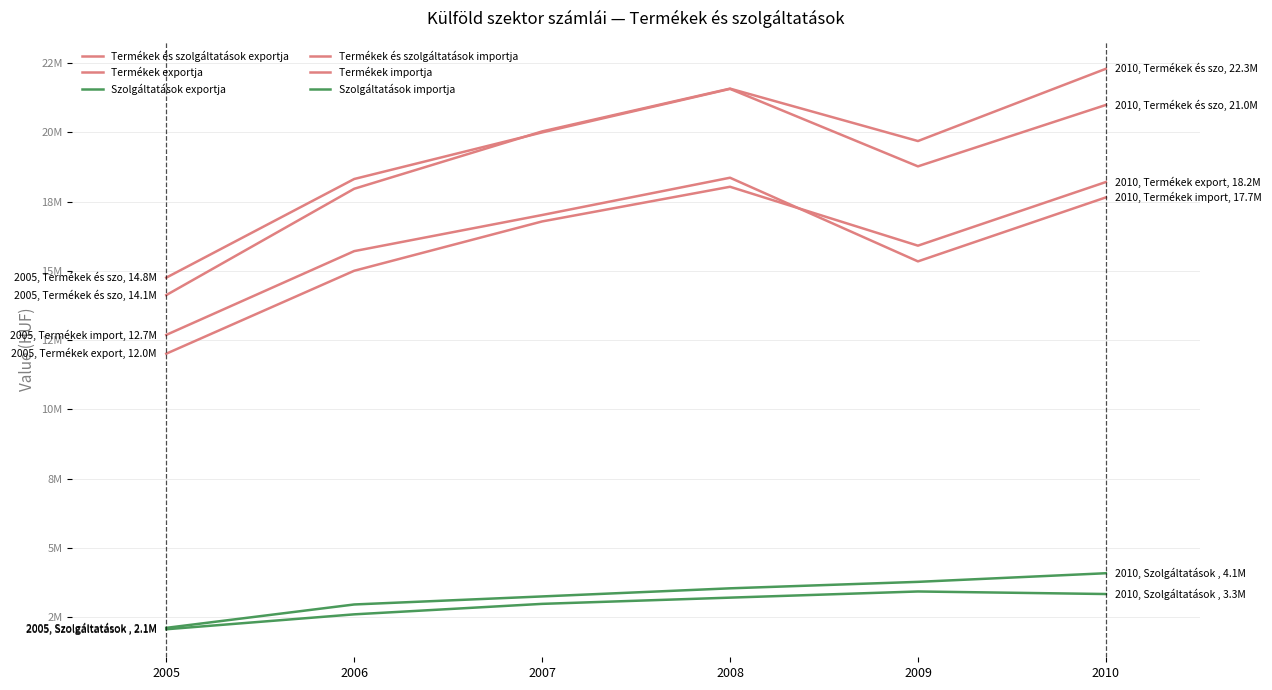

Does the chart have visible grid lines?

Yes